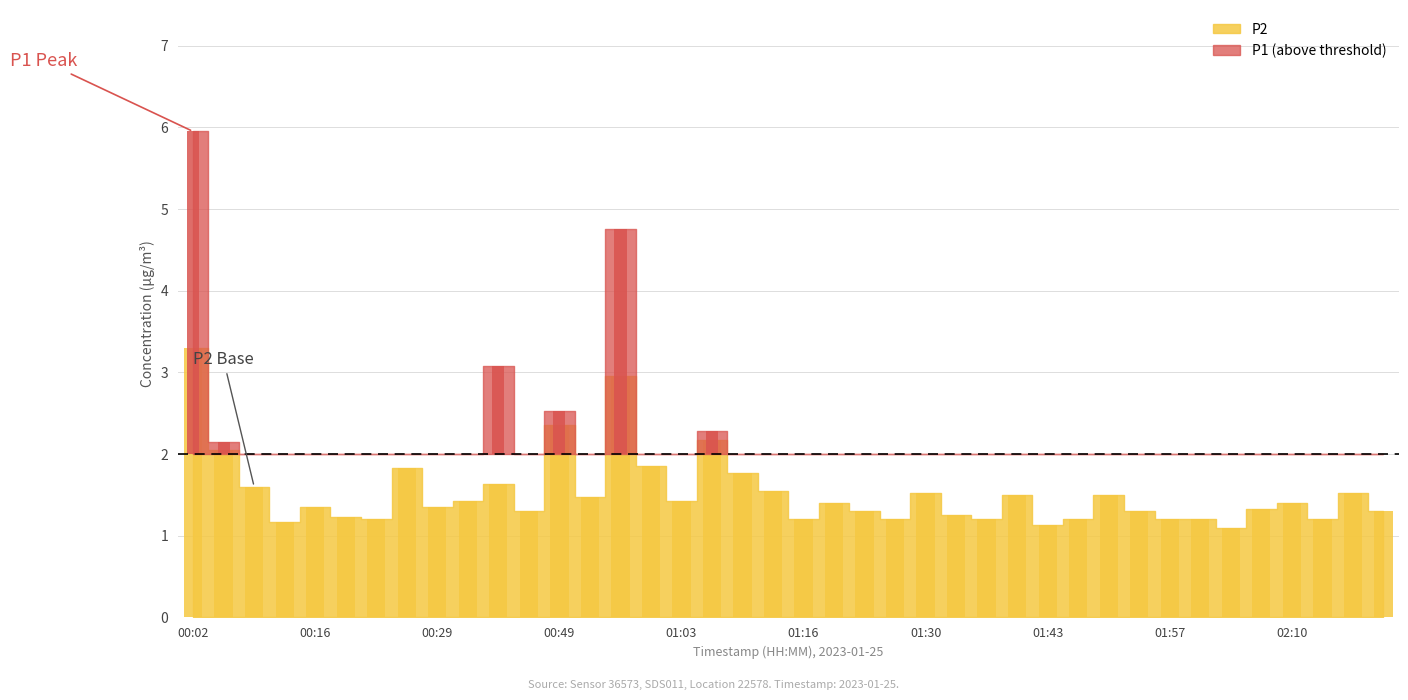

Is it true that the value at 01:23 is 1.3?

True